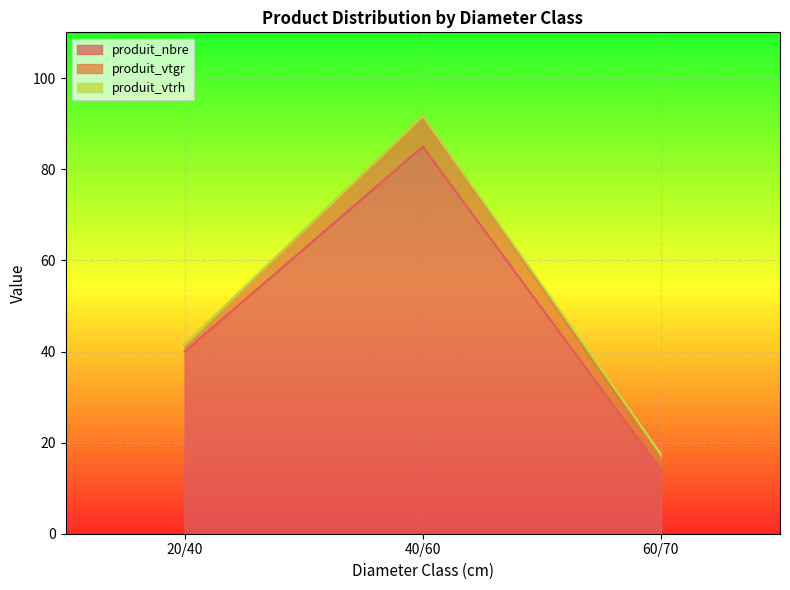

What is the difference between the highest and lowest values at 20/40?

40.0